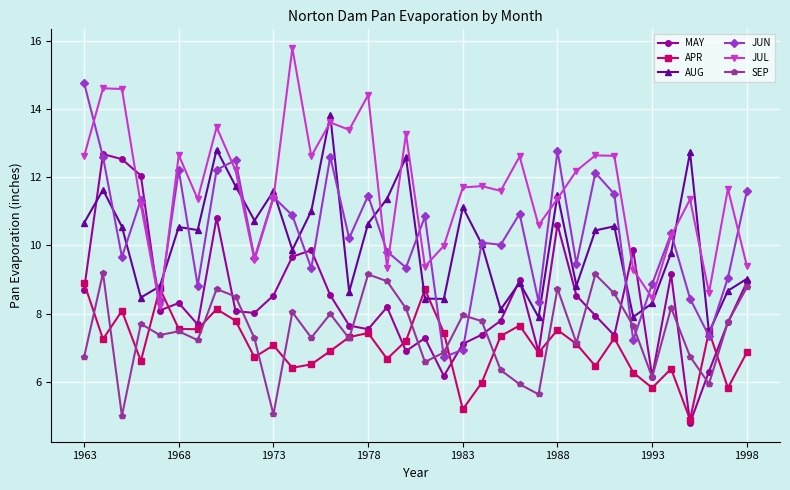

What is the value of the MAY point at the 22nd from the left?

7.4